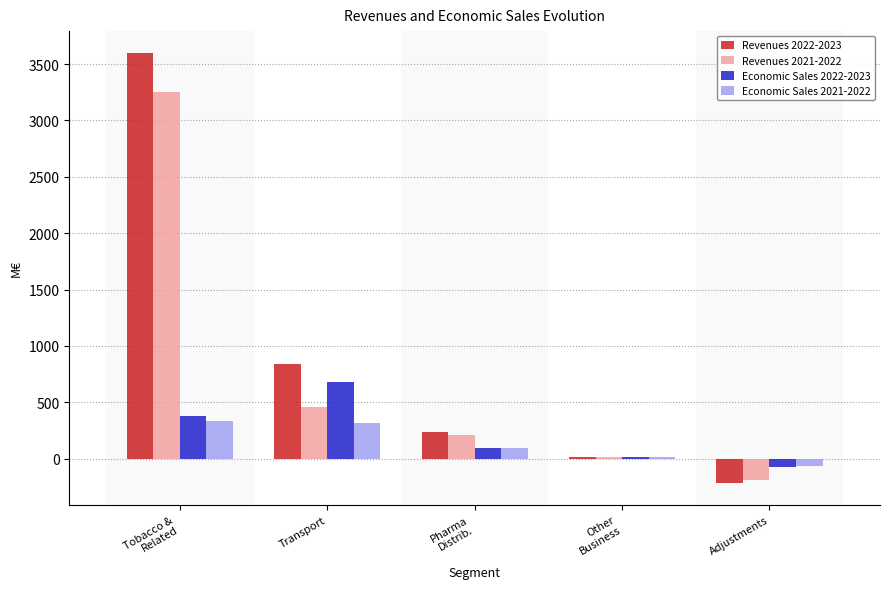

What is the greatest value displayed?

3600.9